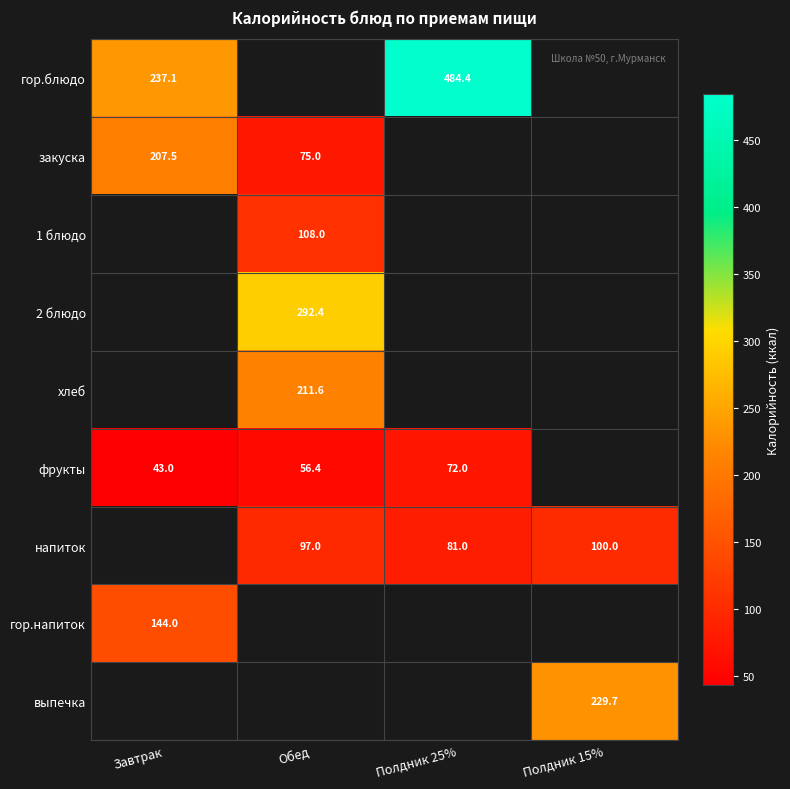

What is the minimum value shown in the chart?

43.0